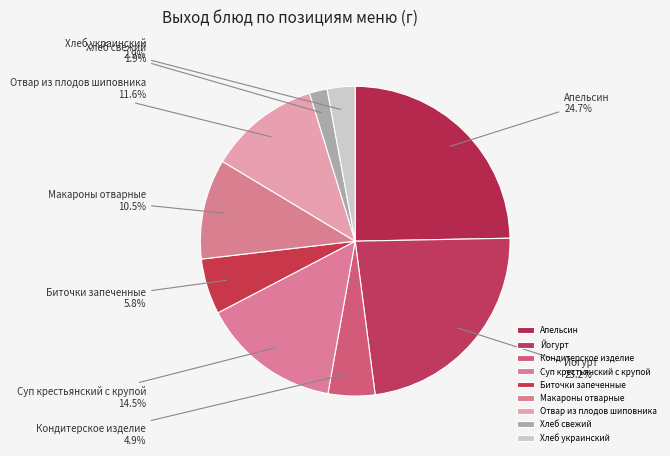

Does Апельсин account for over 50% of the chart?

No